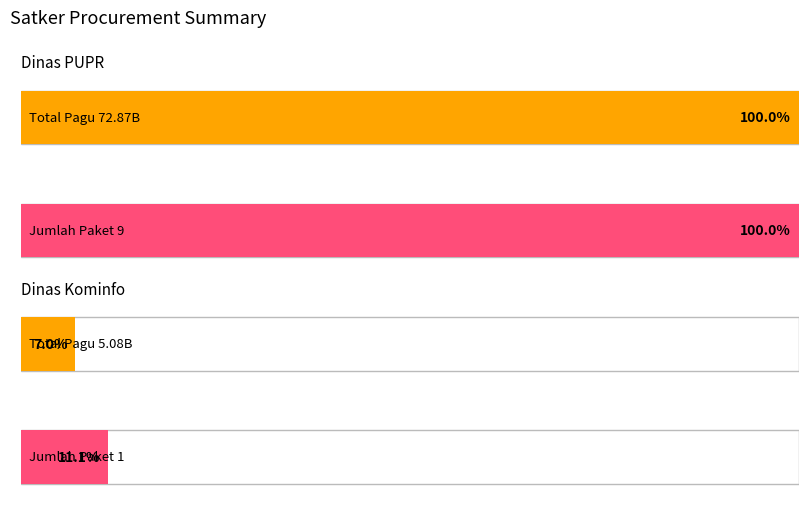

Are the bars grouped side by side (vs. stacked)?

Yes